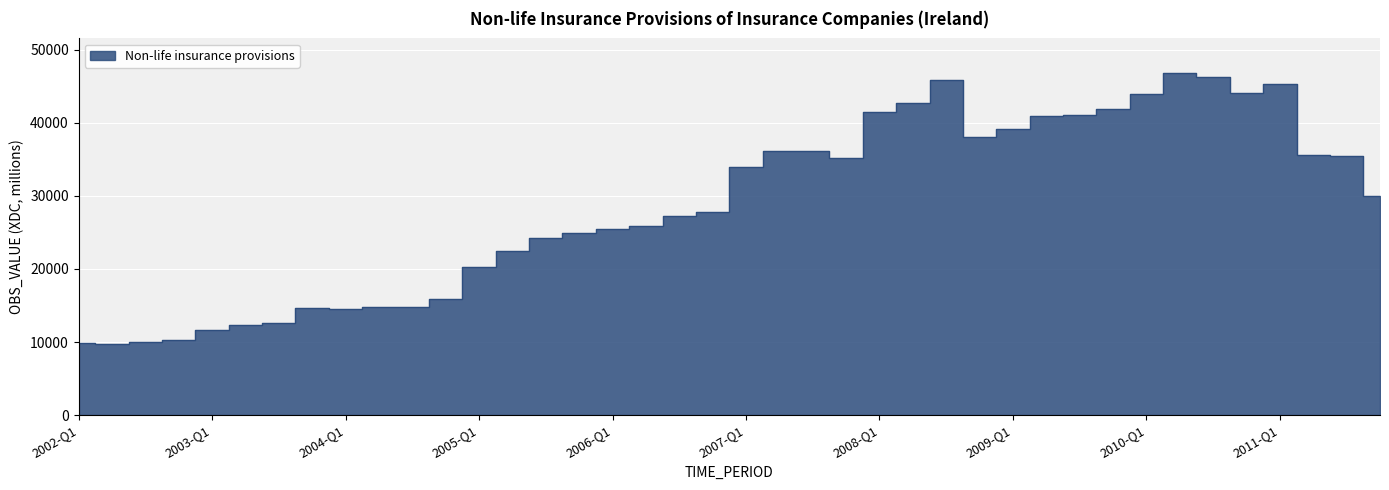

Where is the data nearest to the value 28302?

2006-Q4